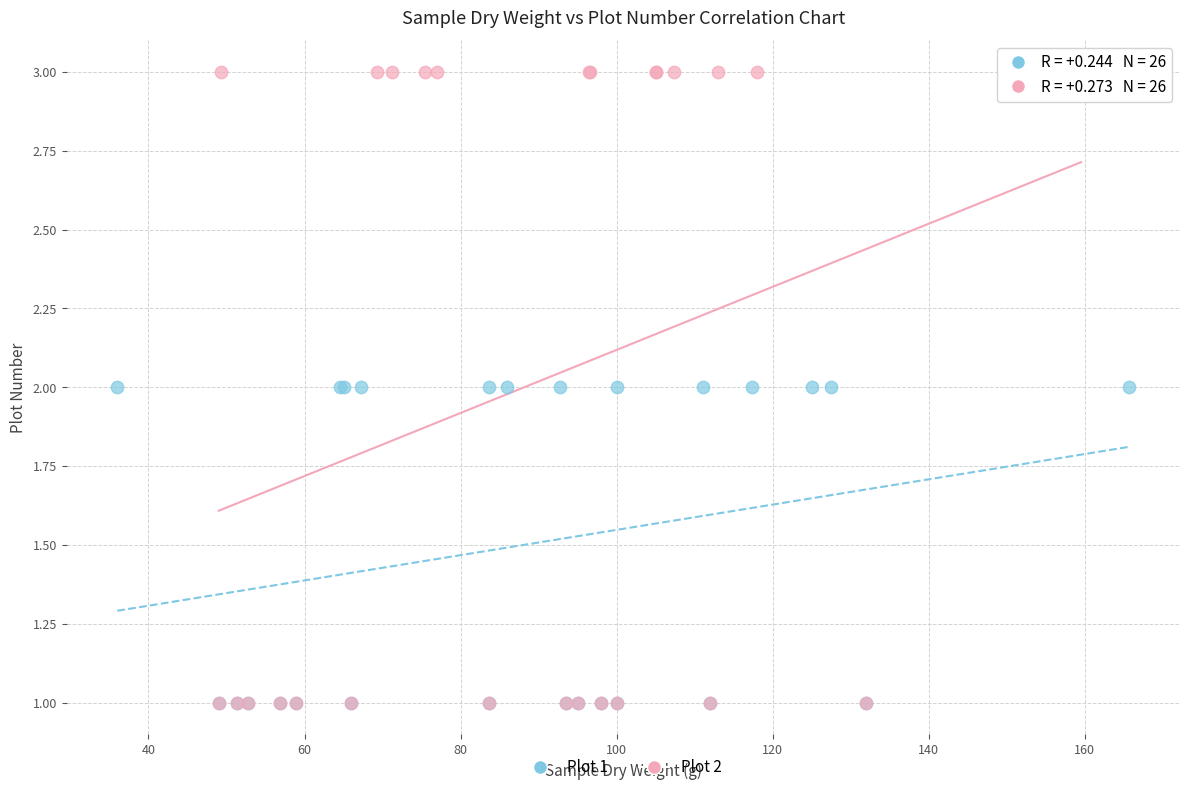

Which series has the largest Y range (max minus min)?

Plot 2